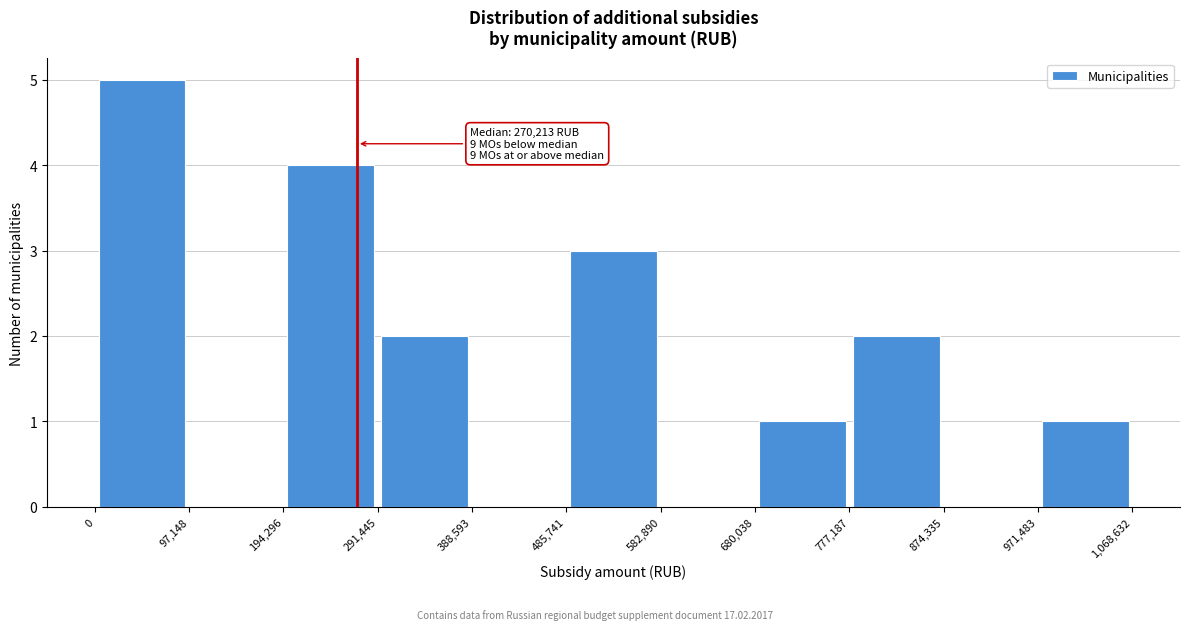

Over which range of the x-axis is the bar tallest?

0 to 97,148